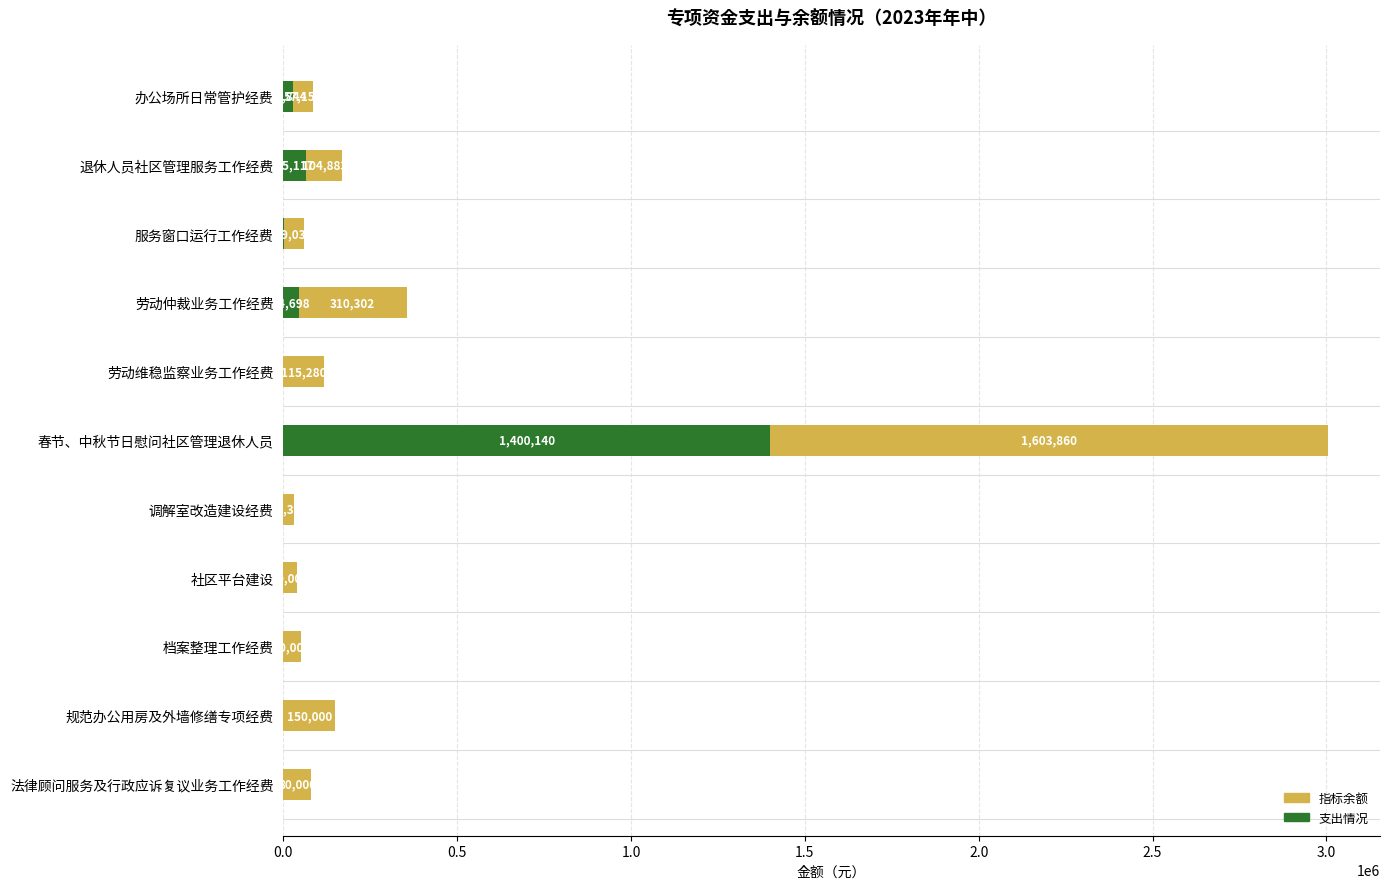

The 支出情况 series shows 65116.9 at 退休人员社区管理服务工作经费. True or false?

True